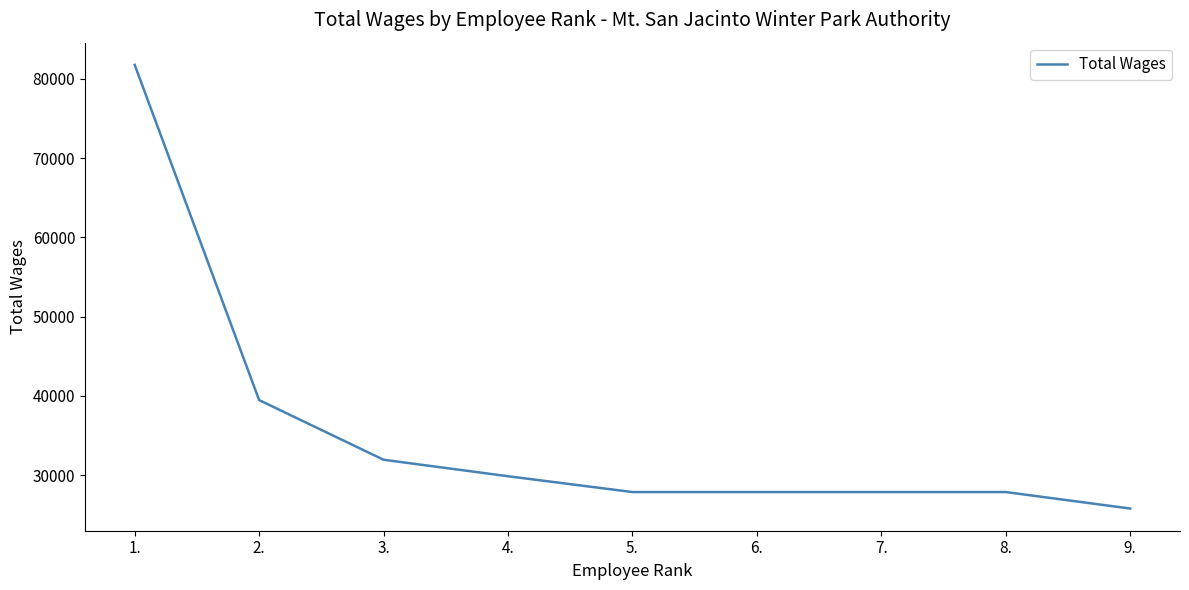

Which has a higher value, 6. or 2.?

2.